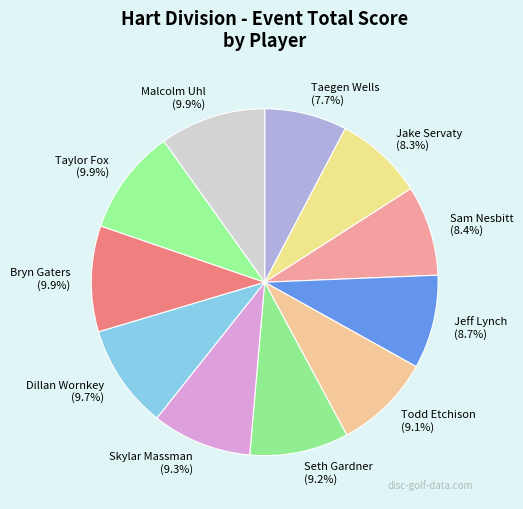

To the nearest percent, what portion does Jeff Lynch represent?

9%